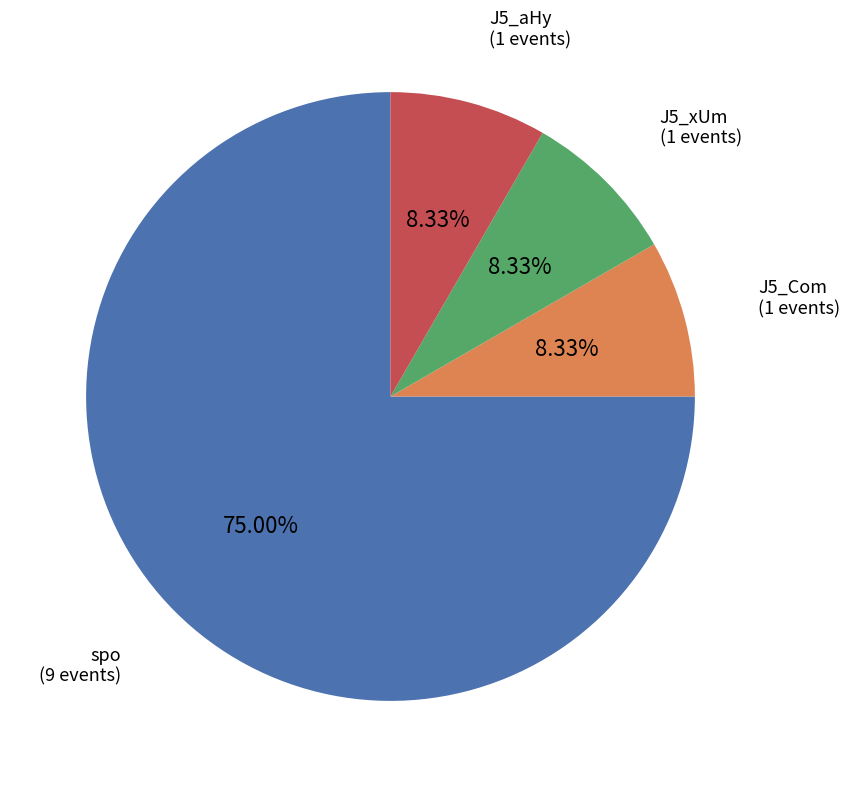

Does any single category account for the majority?

Yes